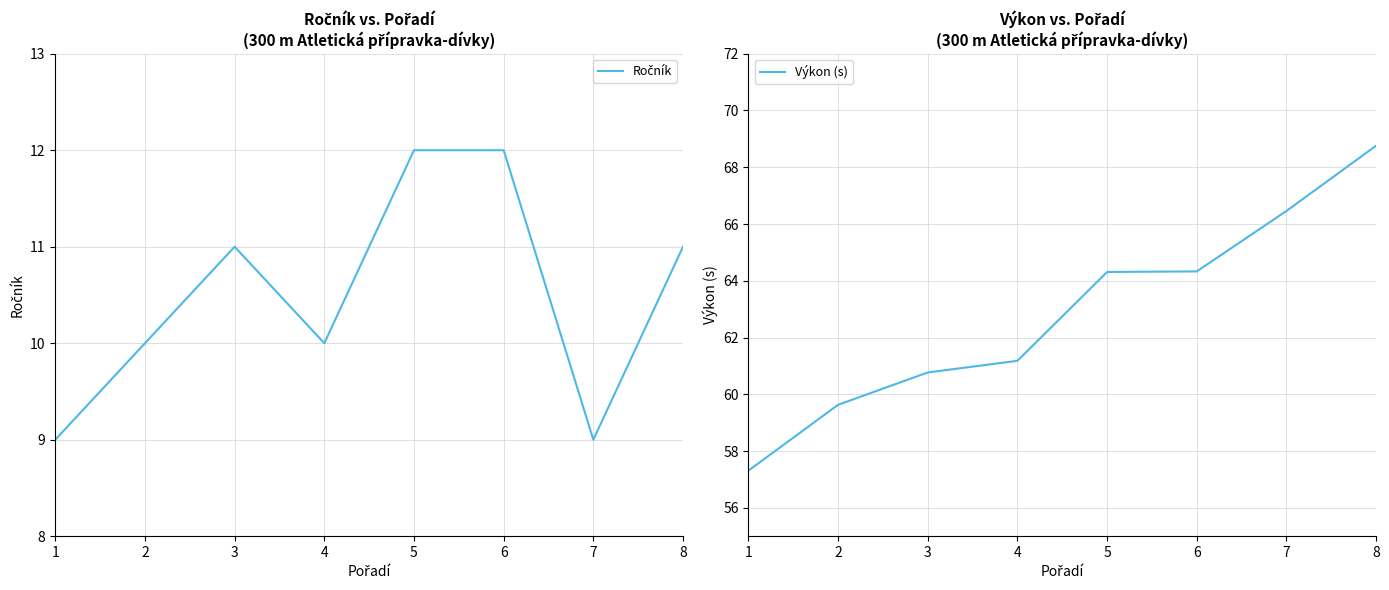

Reading left to right, what are all the values shown in this chart?

Ročník: 9.0	10.0	11.0	10.0	12.0	12.0	9.0	11.0
Výkon (s): 57.3	59.6	60.8	61.2	64.3	64.3	66.5	68.8